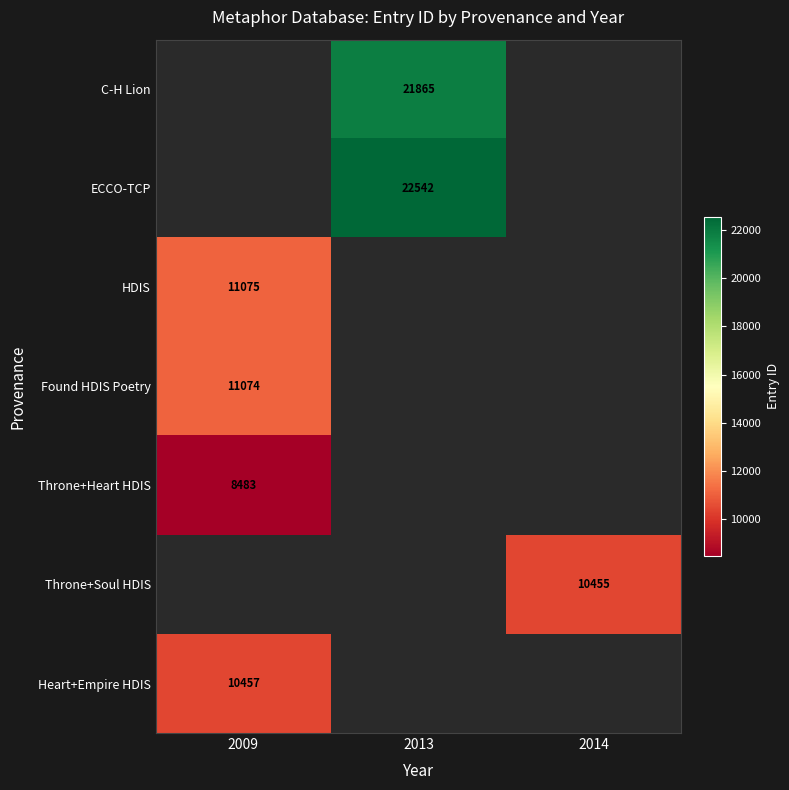

Is it true that Heart+Empire HDIS equals 6420 at 2009?

False